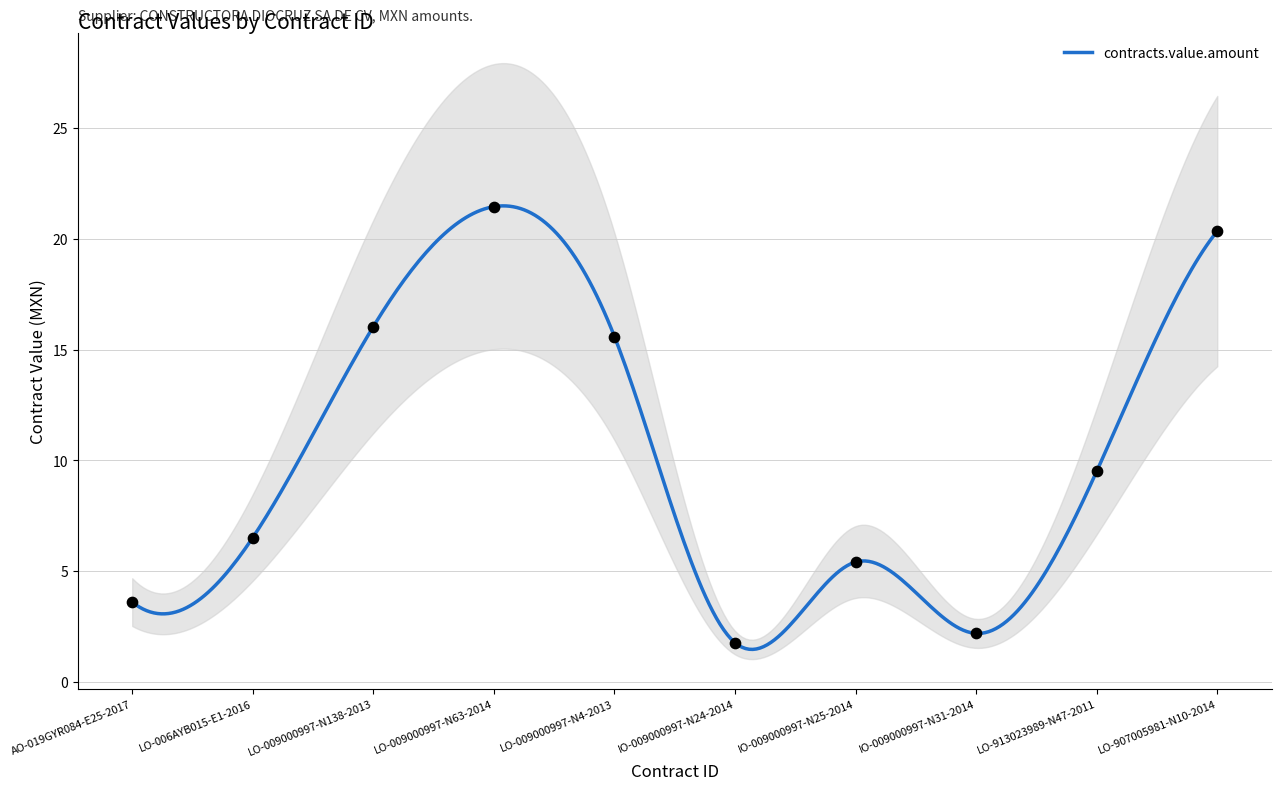

What is the change in value from LO-006AYB015-E1-2016 to IO-009000997-N24-2014?

-4.7